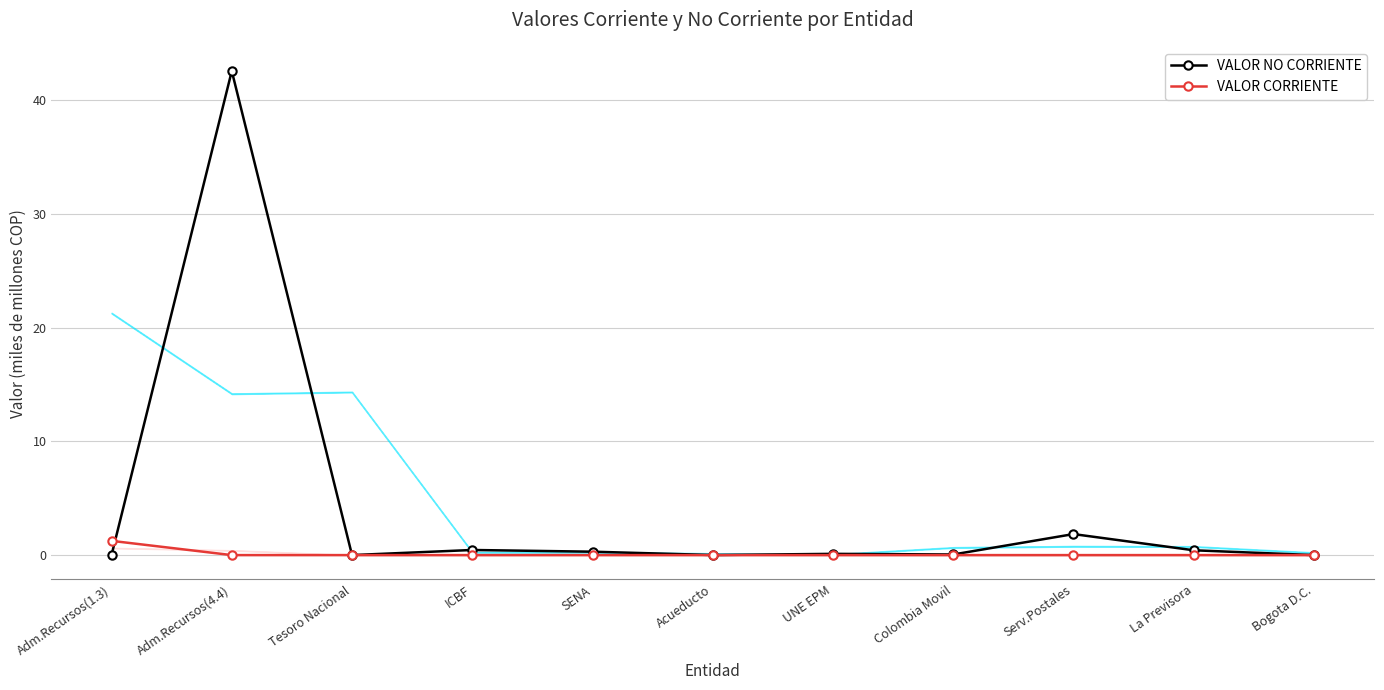

List the labels in order of VALOR NO CORRIENTE value, smallest first.

Adm.Recursos(1.3), Bogota D.C., Tesoro Nacional, Acueducto, Colombia Movil, UNE EPM, SENA, La Previsora, ICBF, Serv.Postales, Adm.Recursos(4.4)